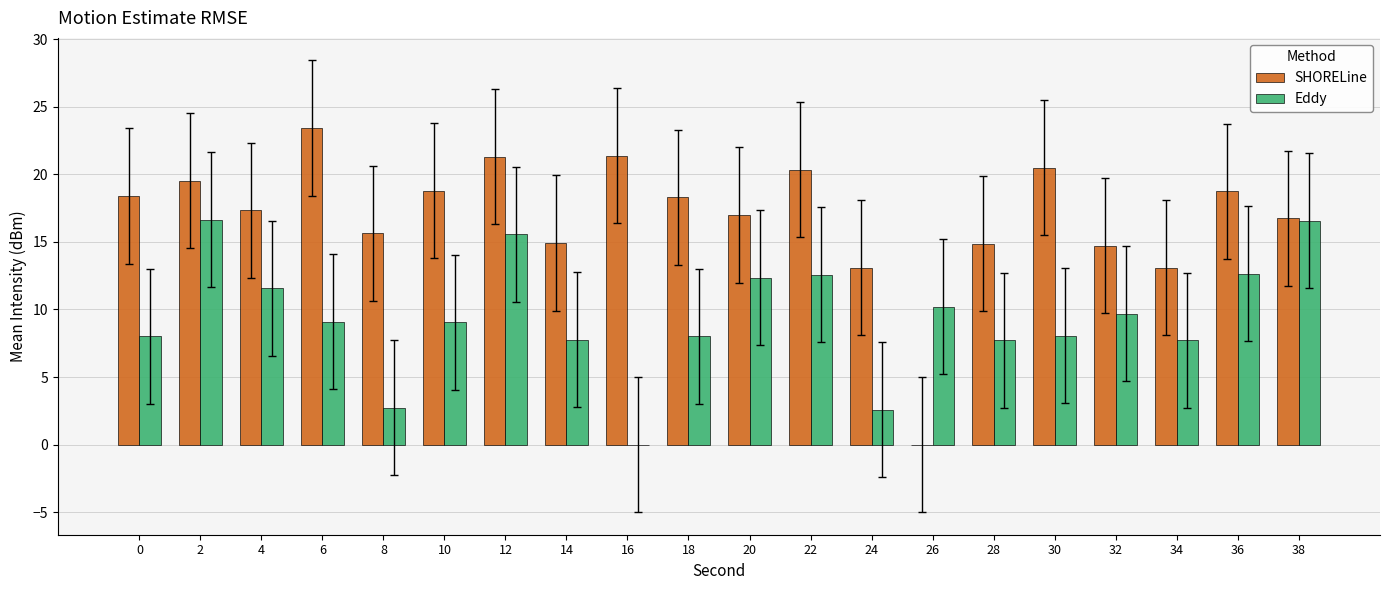

What are all the series names shown in the legend?

SHORELine, Eddy